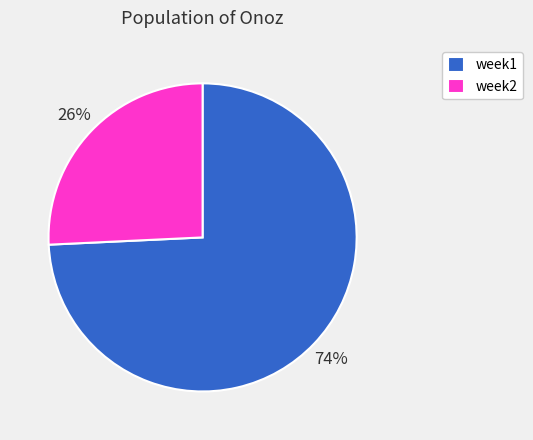

Do week1 and week2 together represent more than half of the pie?

Yes